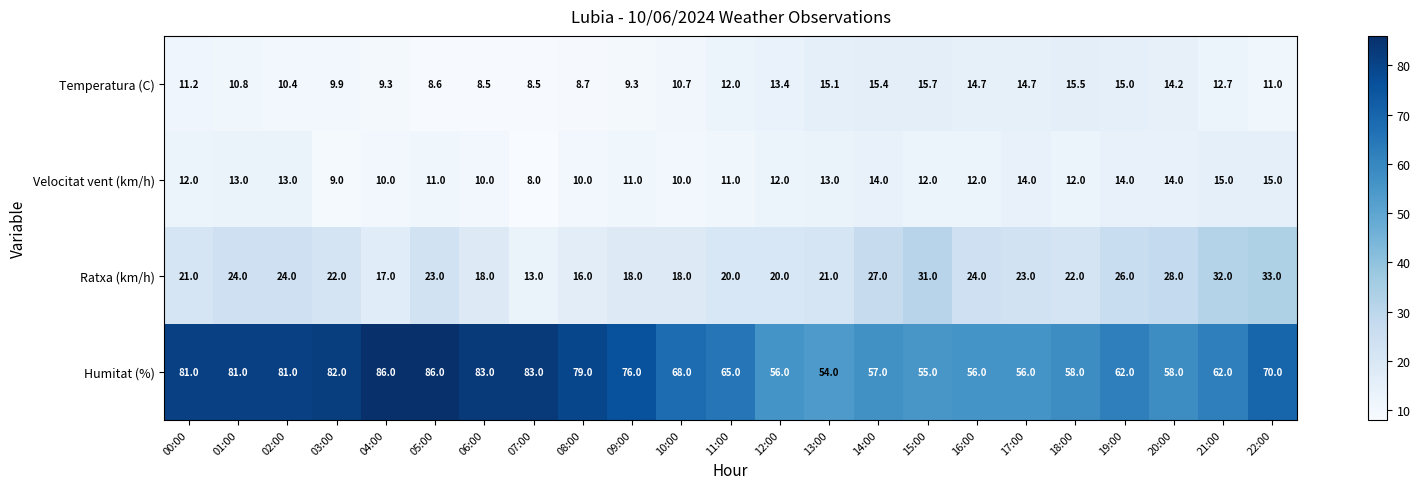

List the series in order of their peak value, highest first.

Humitat (%), Ratxa (km/h), Temperatura (C), Velocitat vent (km/h)